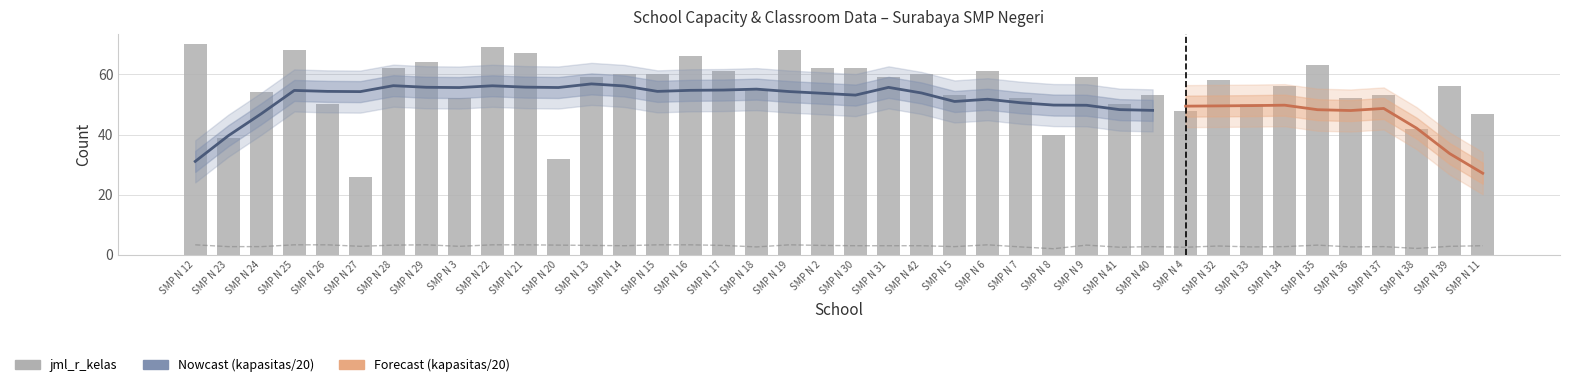

Does the chart contain stacked bars?

No